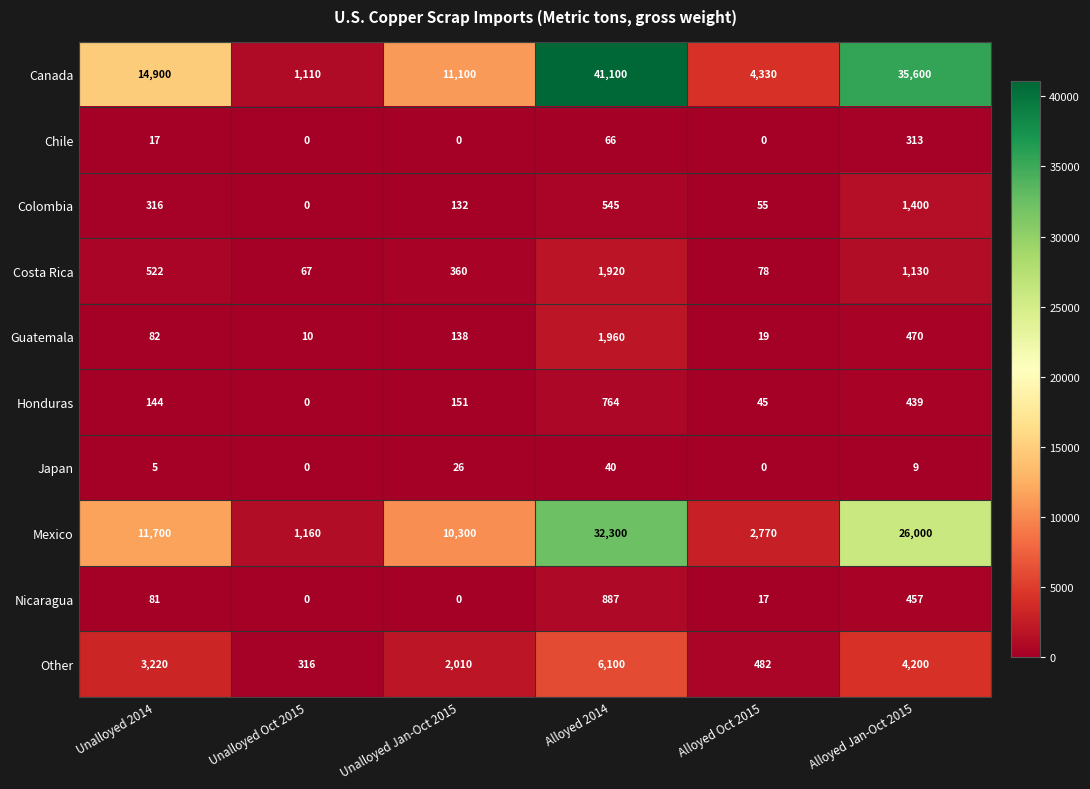

The Colombia series shows 1884 at Alloyed Jan-Oct 2015. True or false?

False